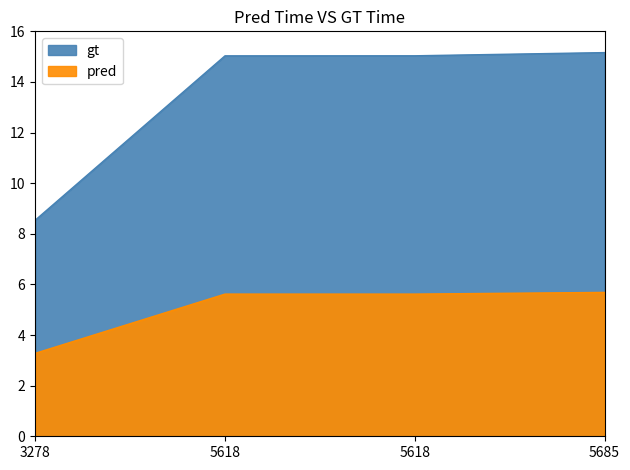

List the series in order of their overall mean, highest first.

gt, pred